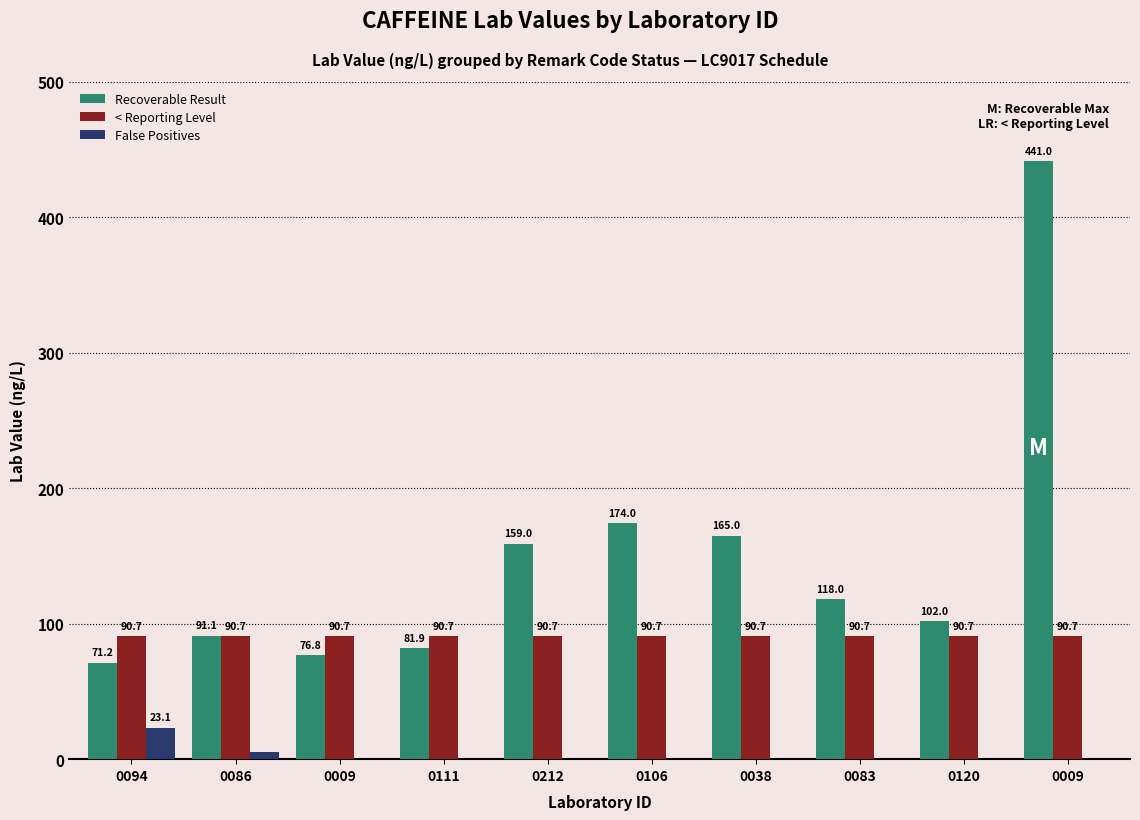

How many groups of bars are there?

10